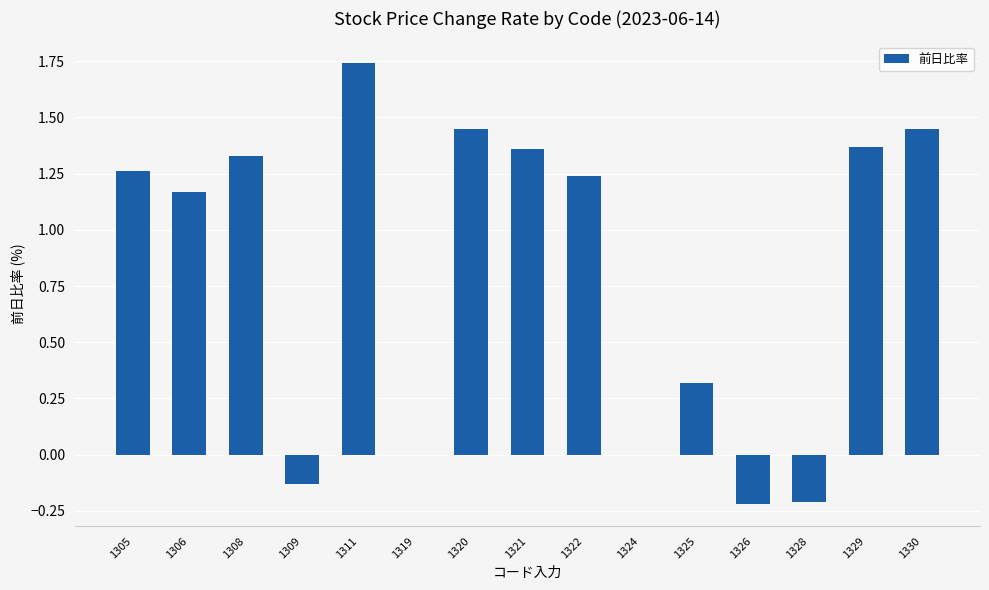

What is the change in value from 1325 to 1330?

+1.1